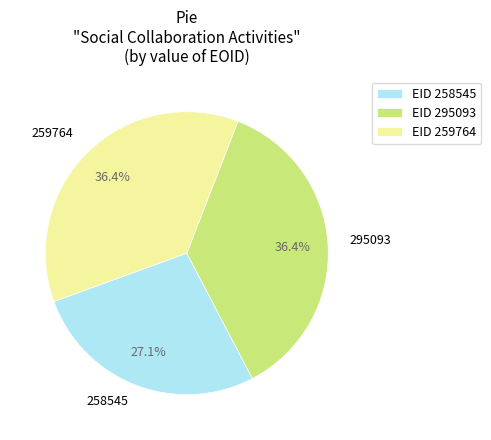

Does any single category account for the majority?

No